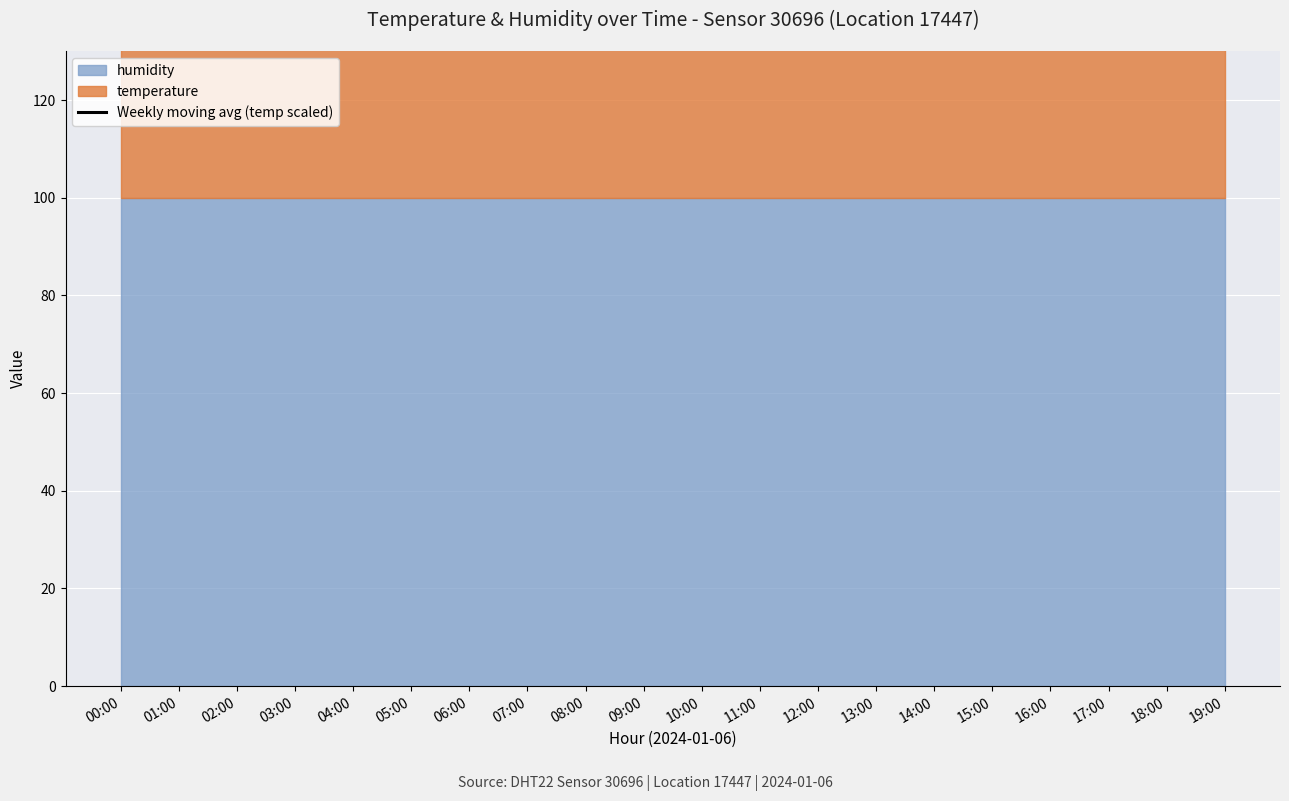

How many interior local peaks (higher than both neighbors) does the data have?

2